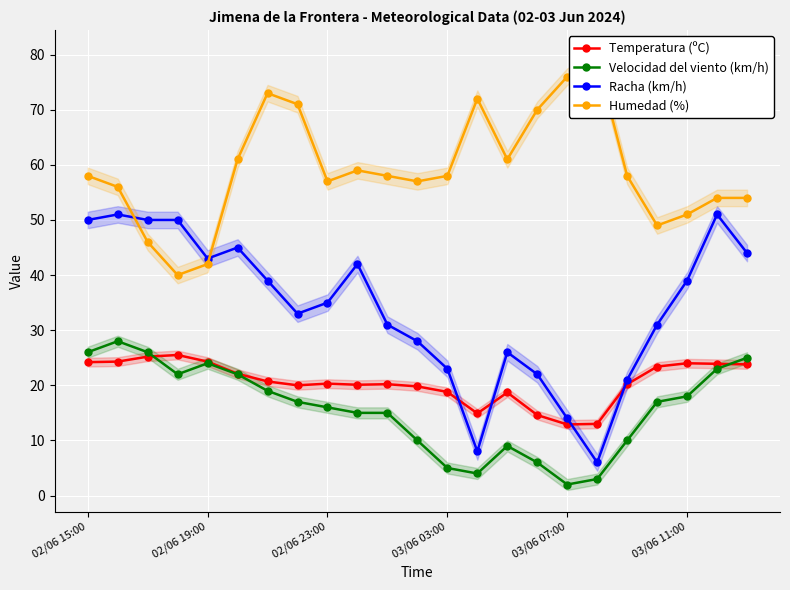

True or false: Racha (km/h) has more than 2 points higher than both neighbors.

True